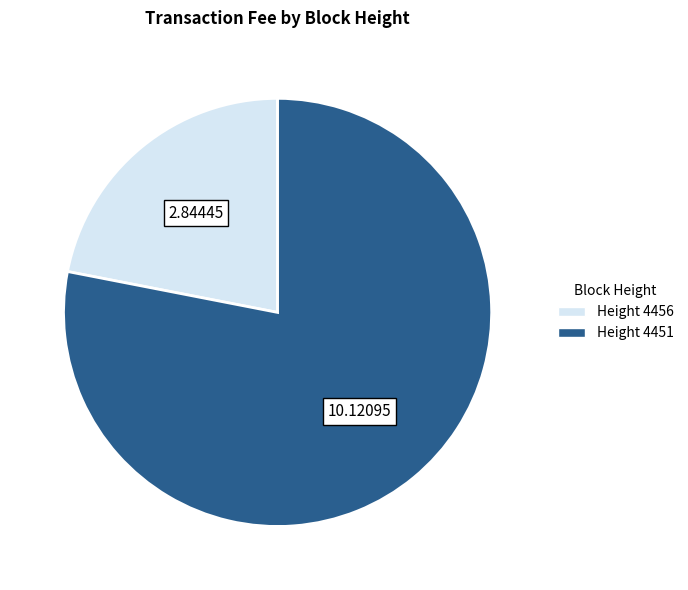

Is there a majority slice in this chart?

Yes